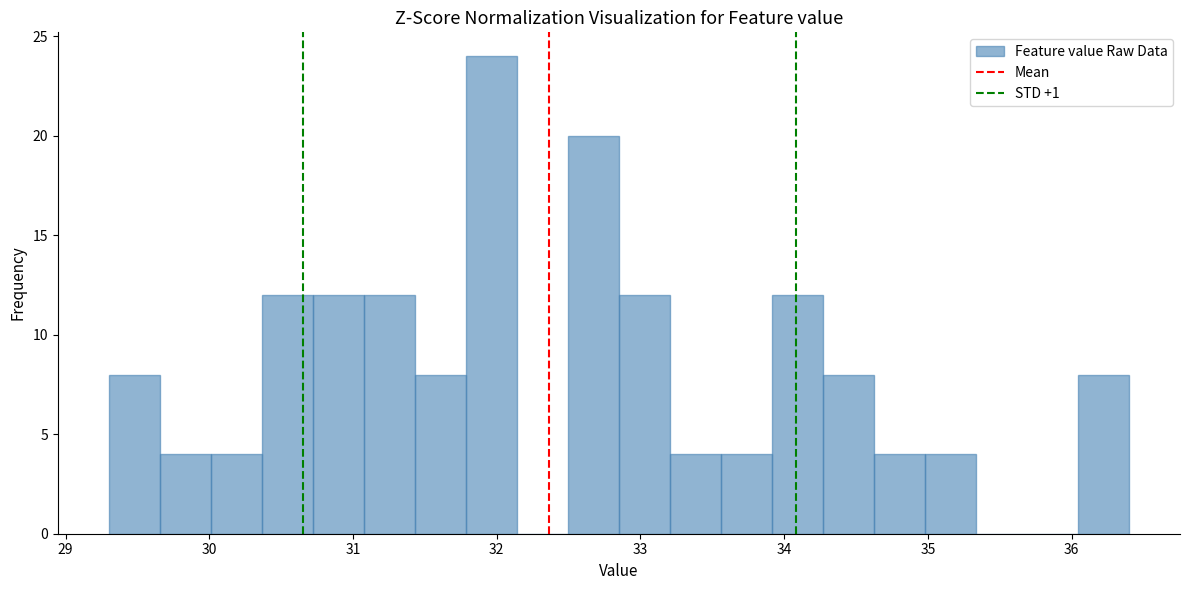

Around what value on the x-axis is the tallest bar? Give the approximate position of its centre, as read against the axis.

32.0